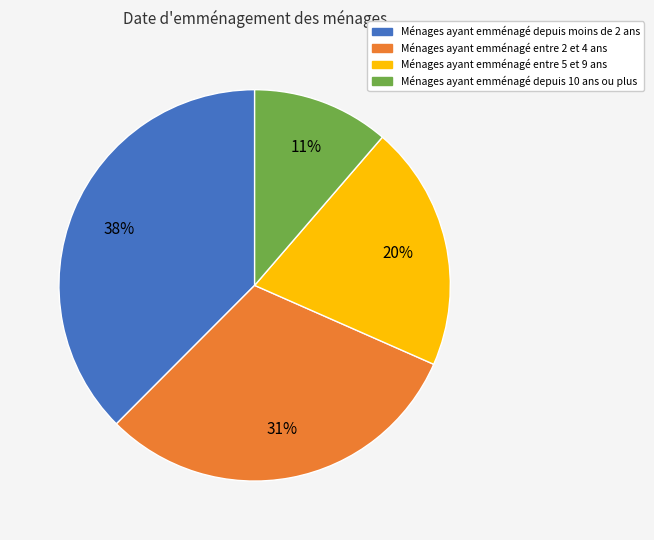

To the nearest percent, what is the average slice percentage?

25%